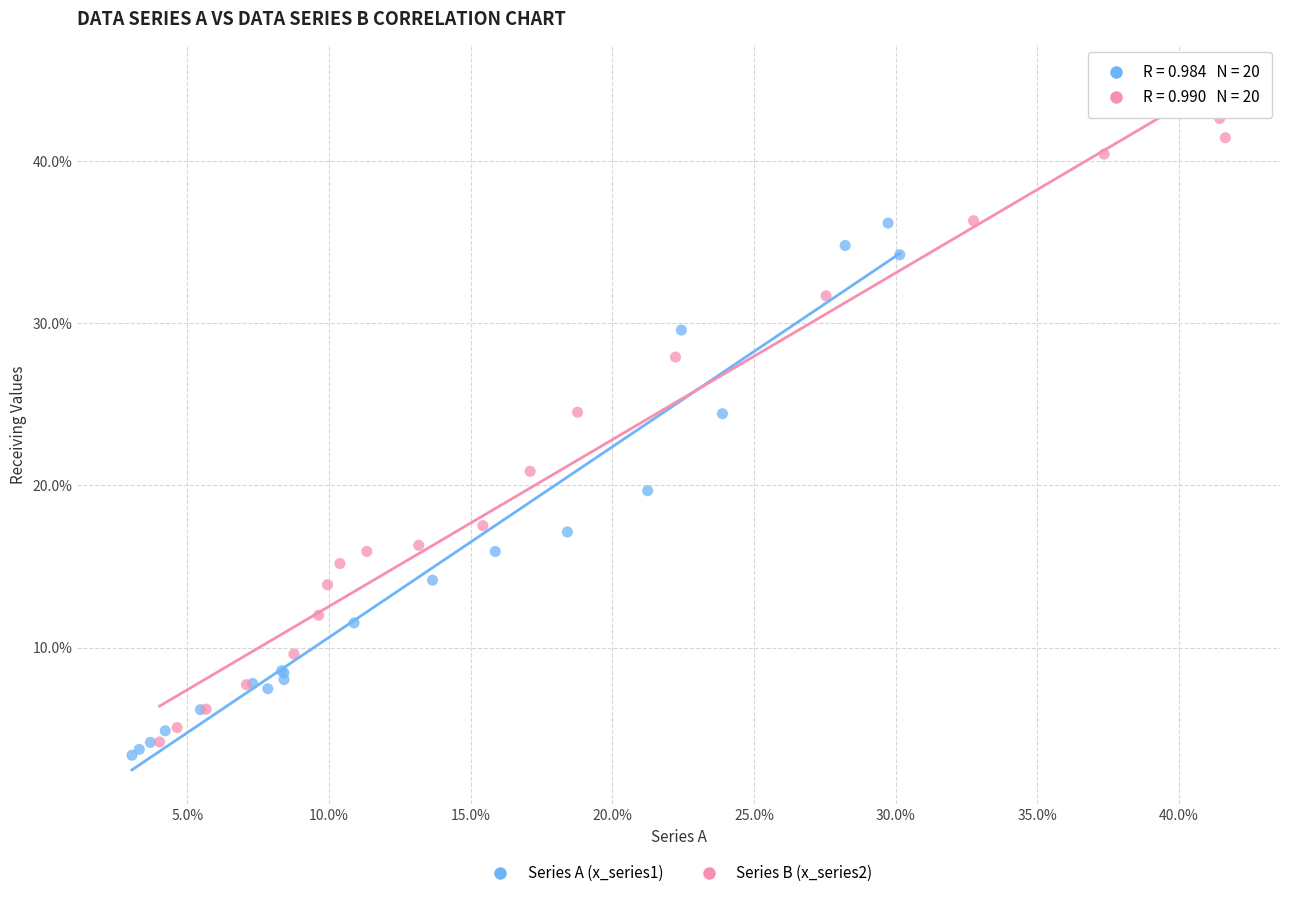

Which series has the largest Y range (max minus min)?

Series B (x_series2)